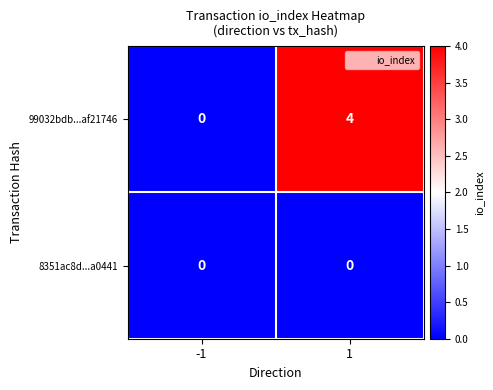

Reading right to left, extract all data points from this chart.

99032bdb...af21746: 1=4	-1=0
8351ac8d...a0441: 1=0	-1=0